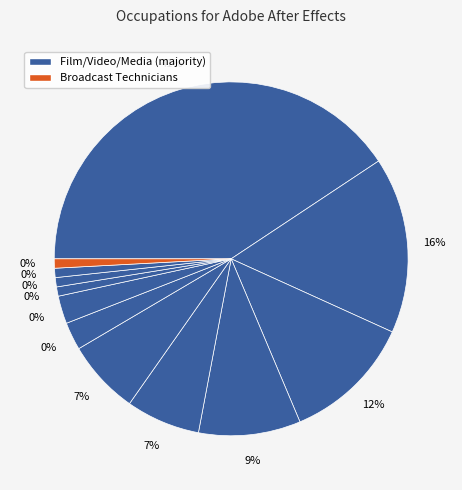

To the nearest percent, what is the difference between the Special Effects Artists and Animators and Fine Artists, Including Painters, Sculptors slice percentages?

14%